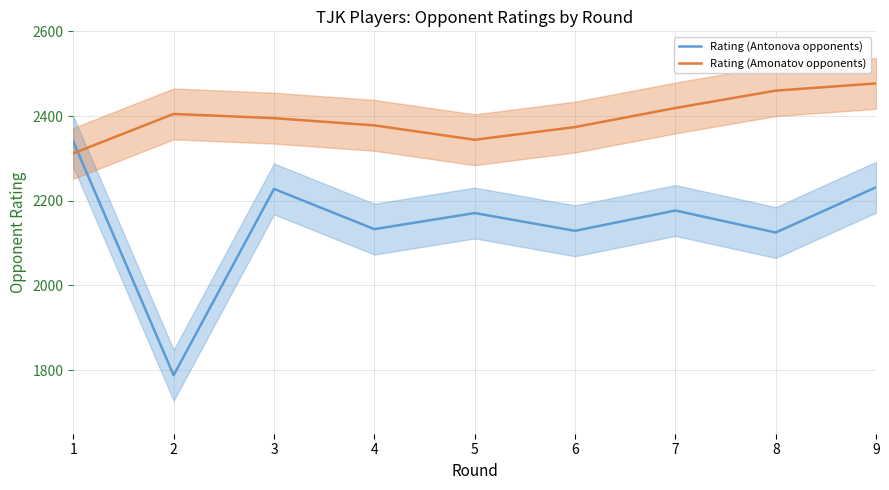

Where do Rating (Amonatov opponents) and Rating (Antonova opponents) first cross each other?

1 and 2